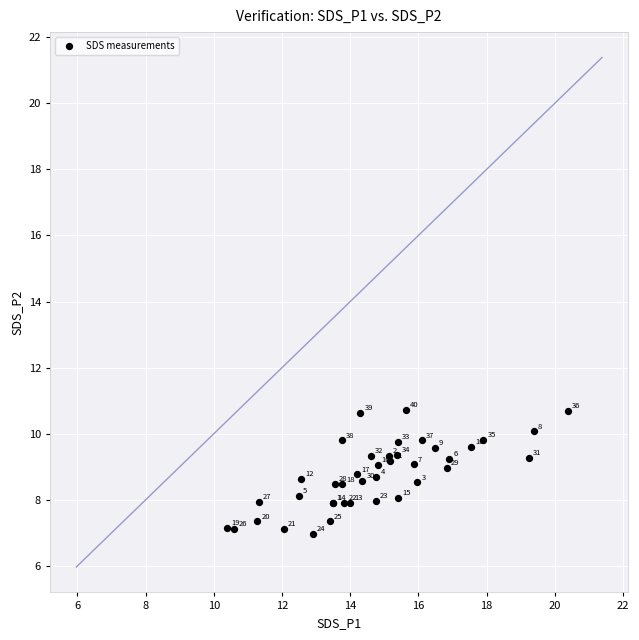

What Y value in the scatter plot is closest to 8?

8.0